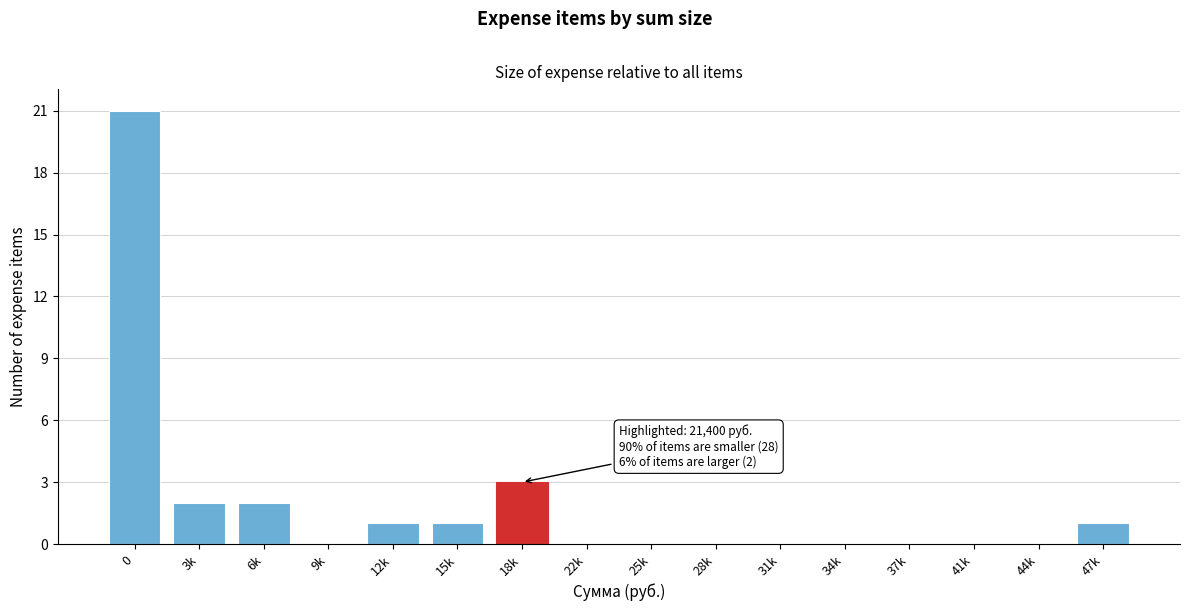

Reading left to right, what are all the values shown in this chart?

0=21	3k=2	6k=2	9k=0	12k=1	15k=1	18k=3	22k=0	25k=0	28k=0	31k=0	34k=0	37k=0	41k=0	44k=0	47k=1